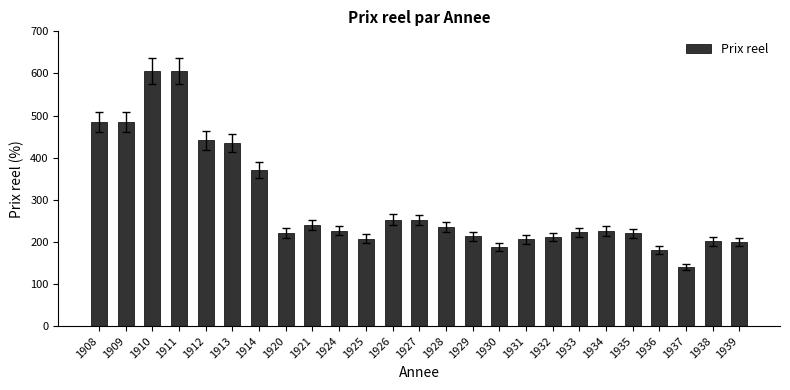

What is the difference between the second highest and minimum values?

465.1